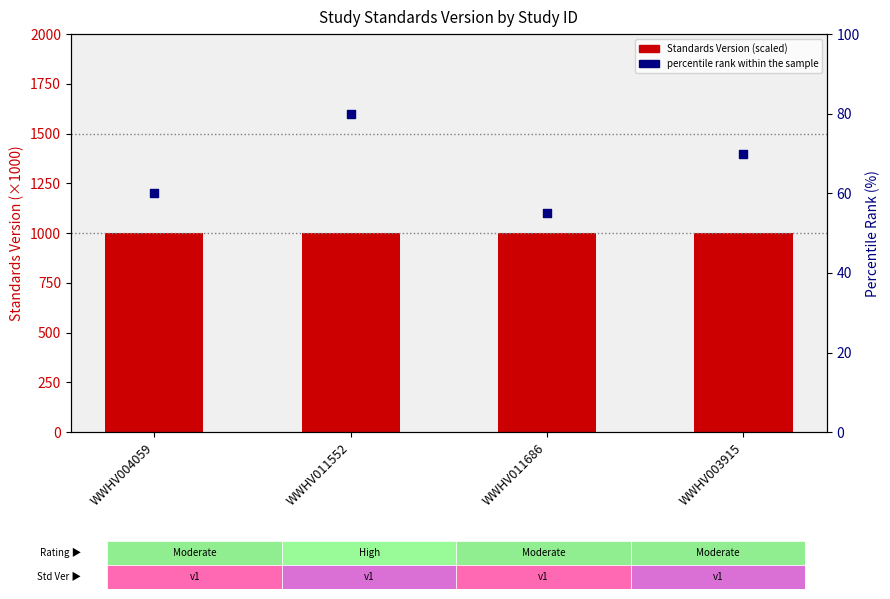

Which series contains the highest Y value?

Standards Version (scaled)